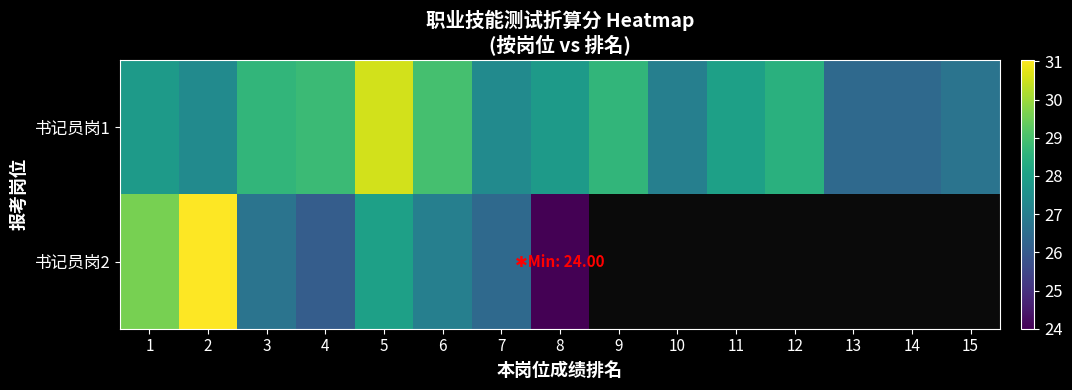

Is it true that 书记员岗1 equals 41.8 at 3?

False